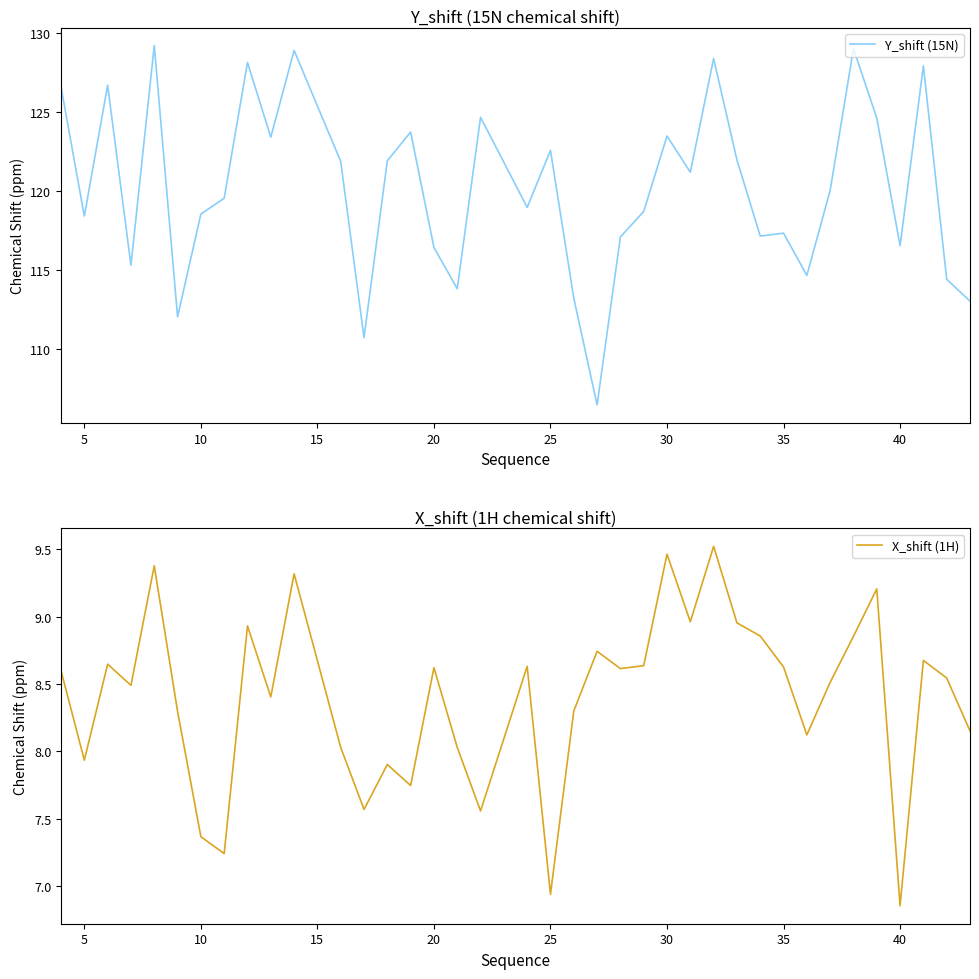

Which series has the widest spread of values?

Y_shift (15N)